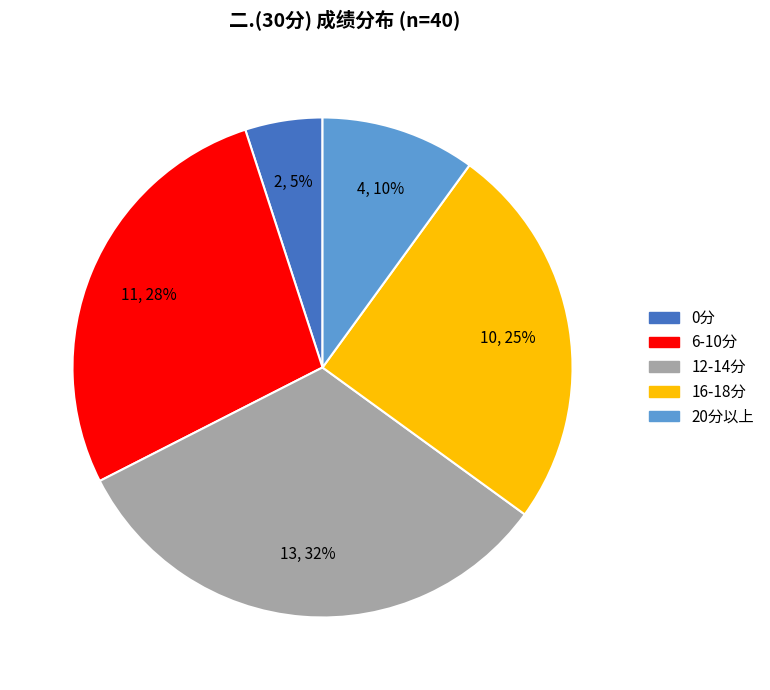

Is there a majority slice in this chart?

No